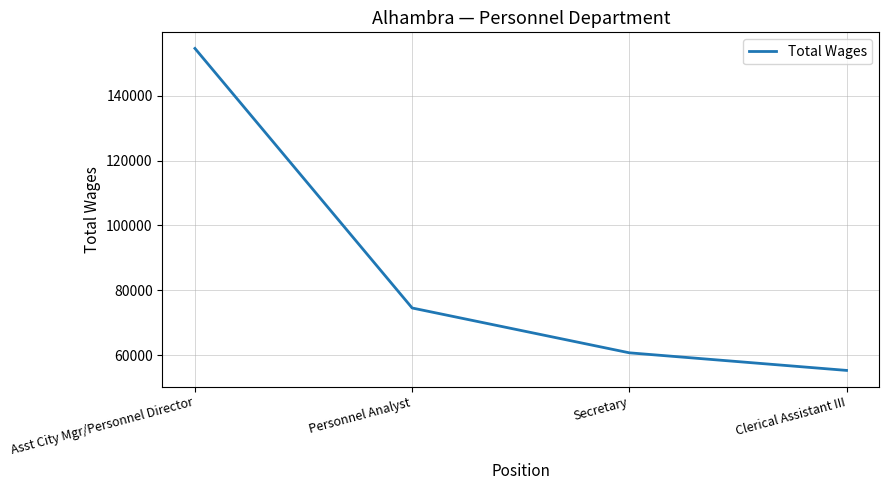

The value at Secretary is 36308. True or false?

False